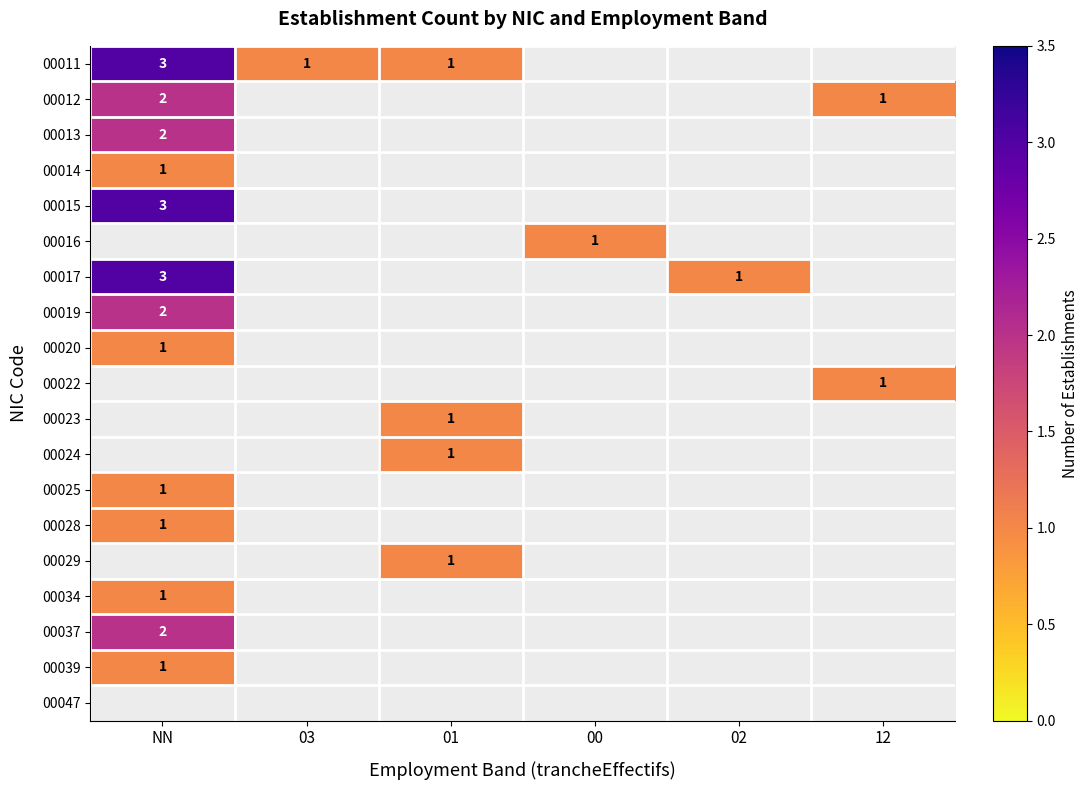

The 00019 series shows 1 at NN. True or false?

False